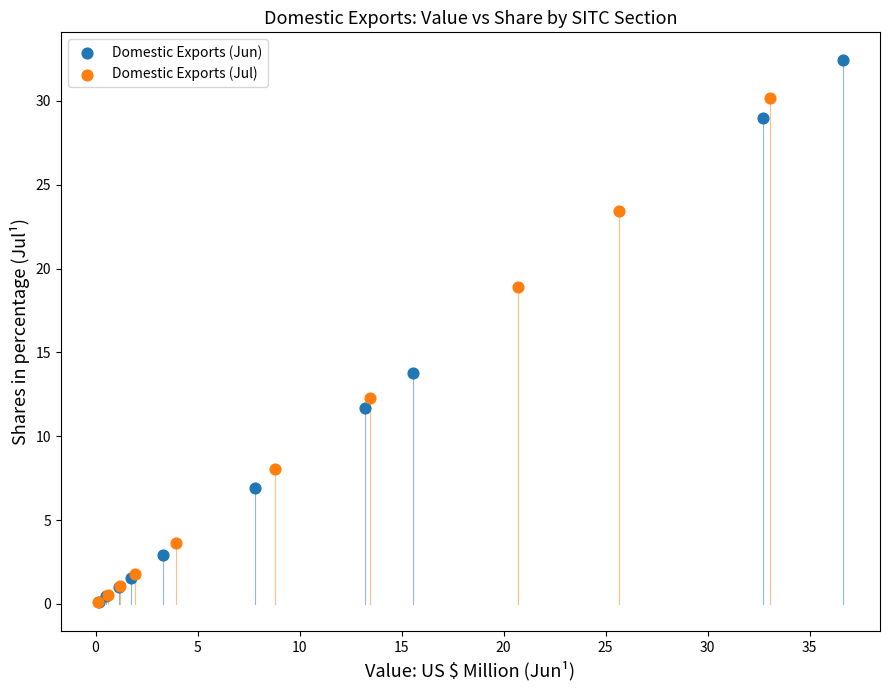

Which series contains the highest Y value?

Domestic Exports (Jun)